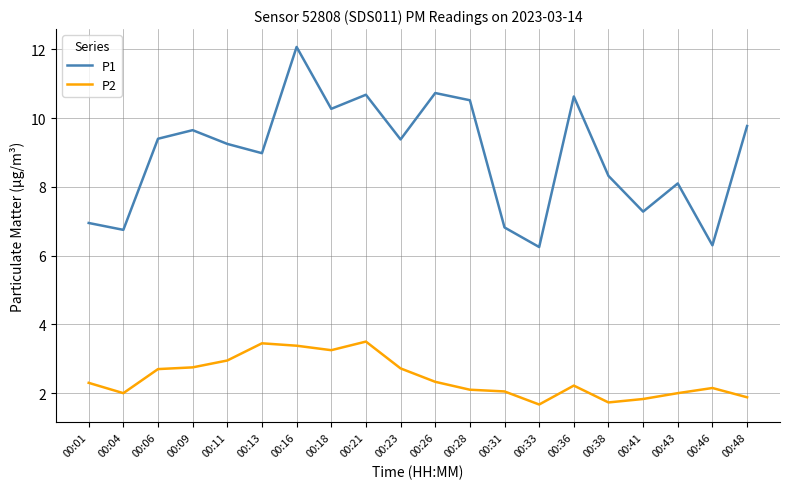

Where is the first local minimum for P1?

00:04